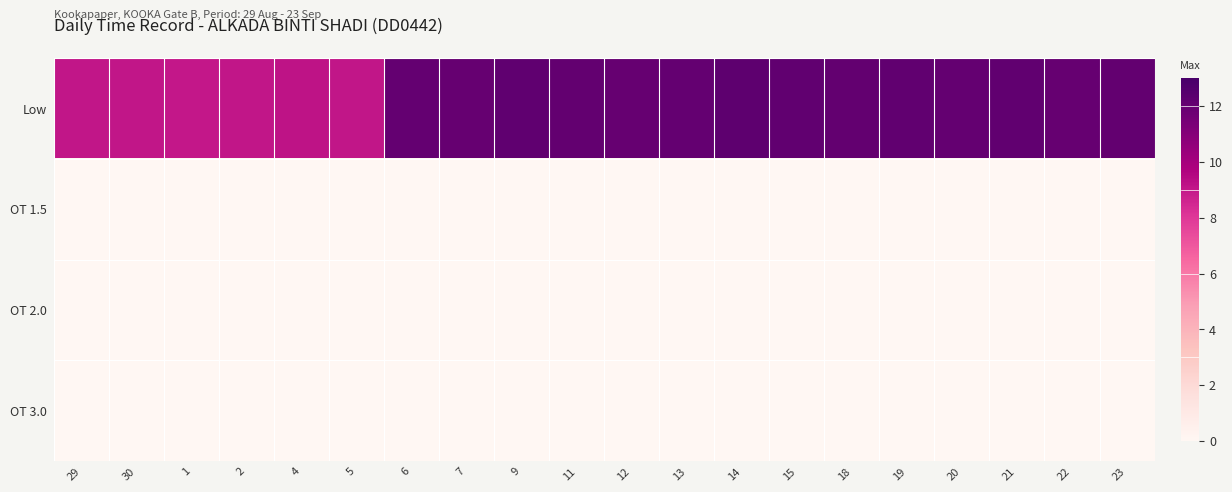

Rank the series by their maximum value, from lowest to highest.

OT 1.5, OT 2.0, OT 3.0, Low